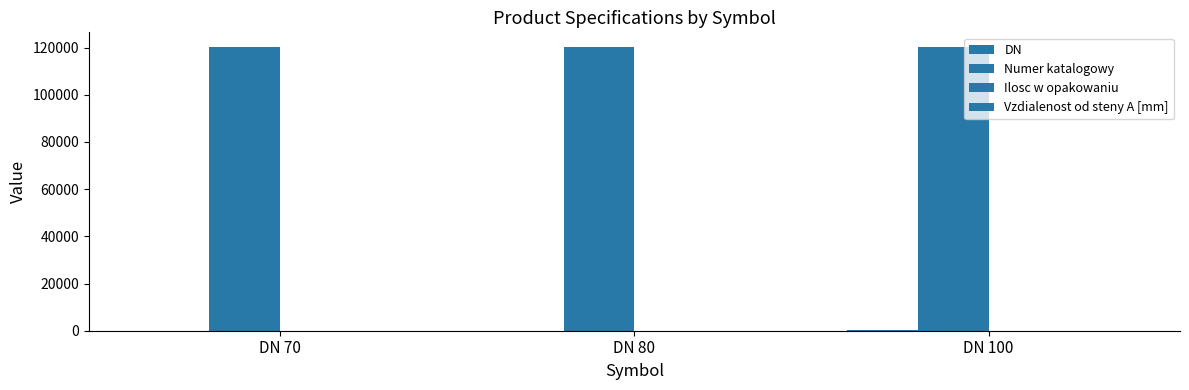

The value of Numer katalogowy at DN 70 is 34390. True or false?

False